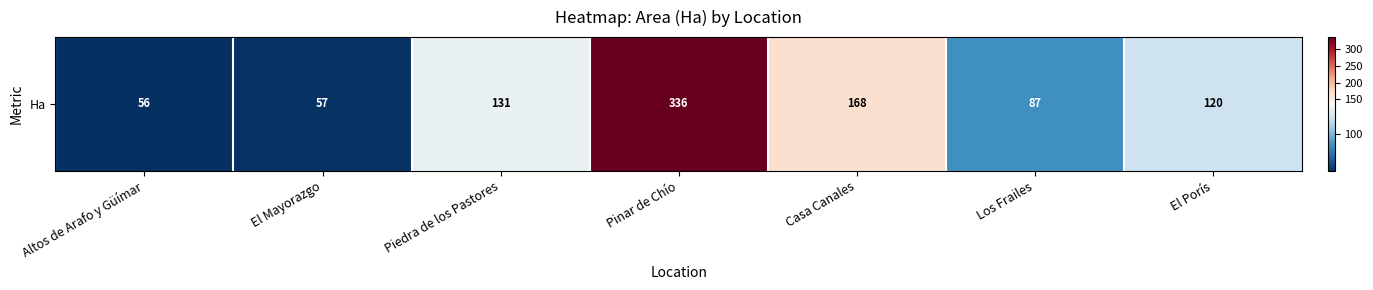

Rank the categories by value from highest to lowest.

Pinar de Chío, Casa Canales, Piedra de los Pastores, El Porís, Los Frailes, El Mayorazgo, Altos de Arafo y Güímar